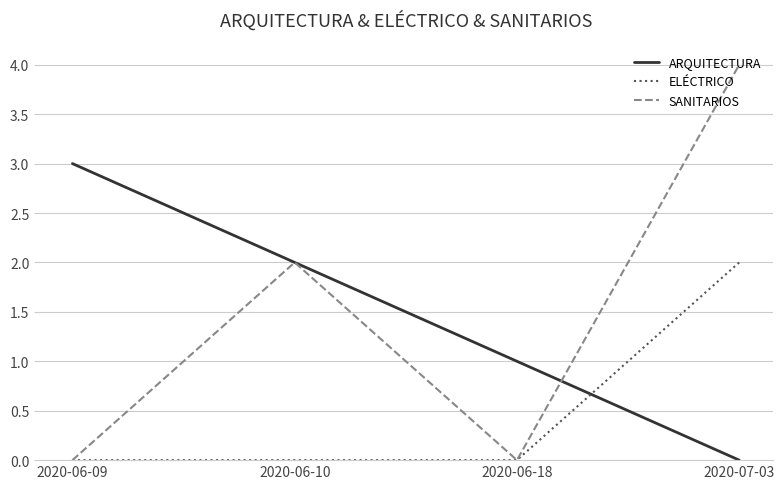

How many interior local peaks does the SANITARIOS series have?

1